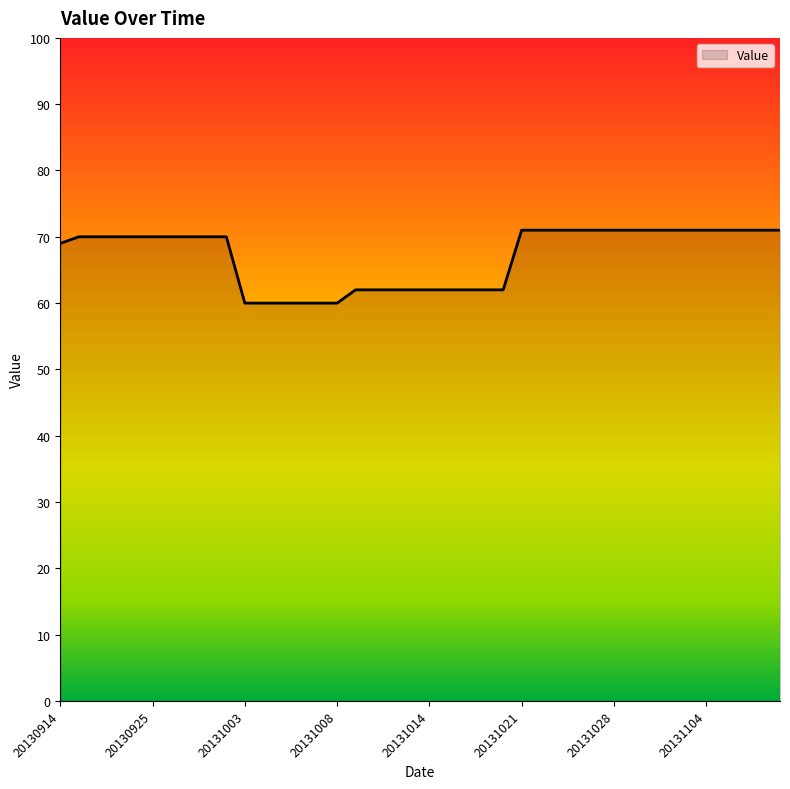

Does the chart display data point markers on the line(s)?

No